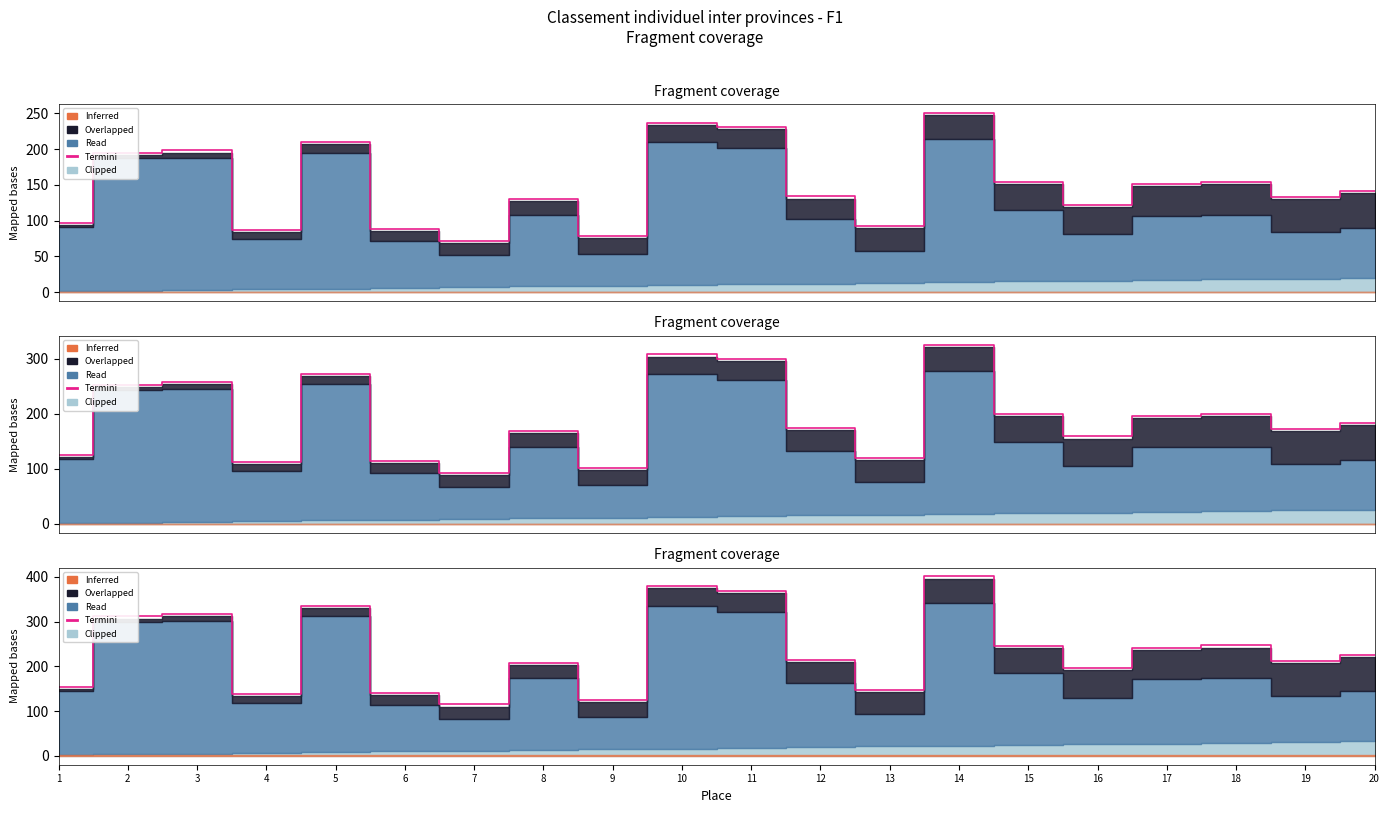

At which category does the data reach its first local peak?

3